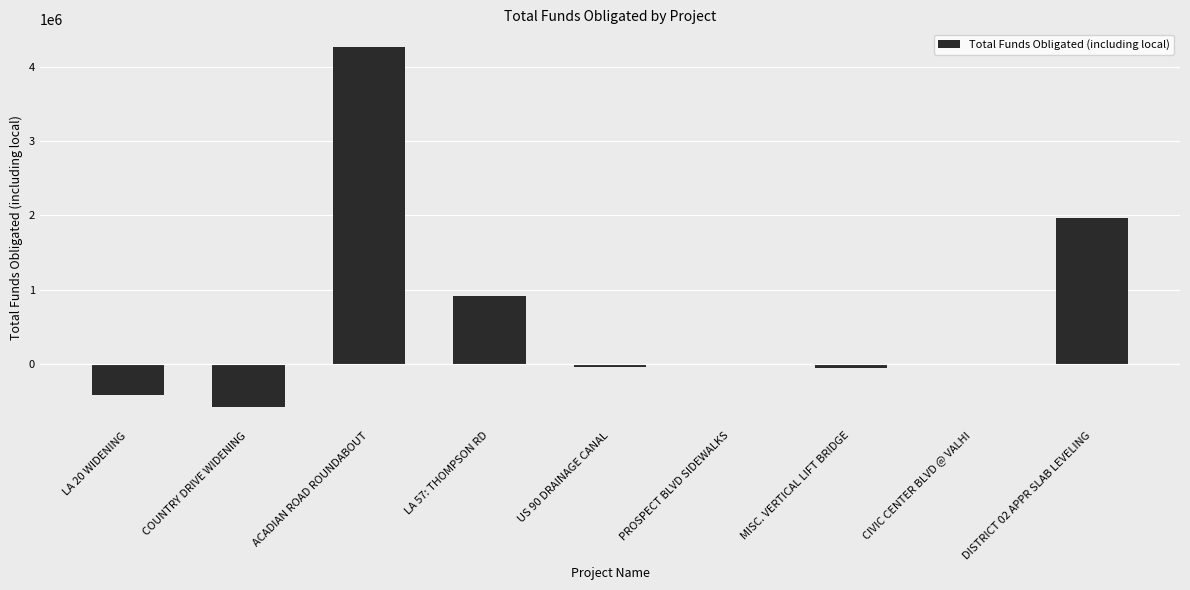

What is the change in value from LA 20 WIDENING to COUNTRY DRIVE WIDENING?

-172182.6